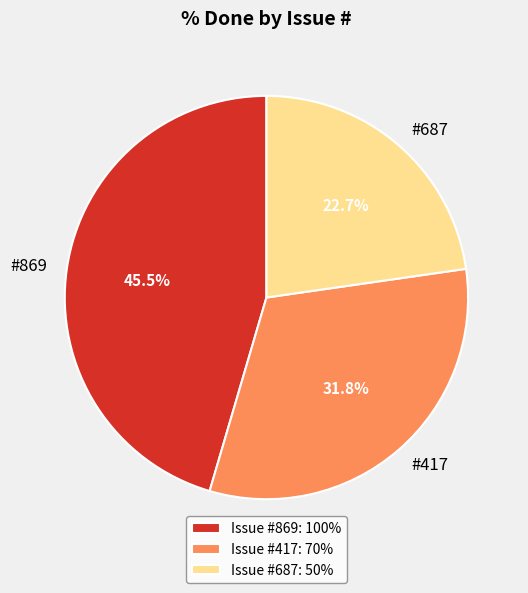

Does #417 account for over 50% of the chart?

No